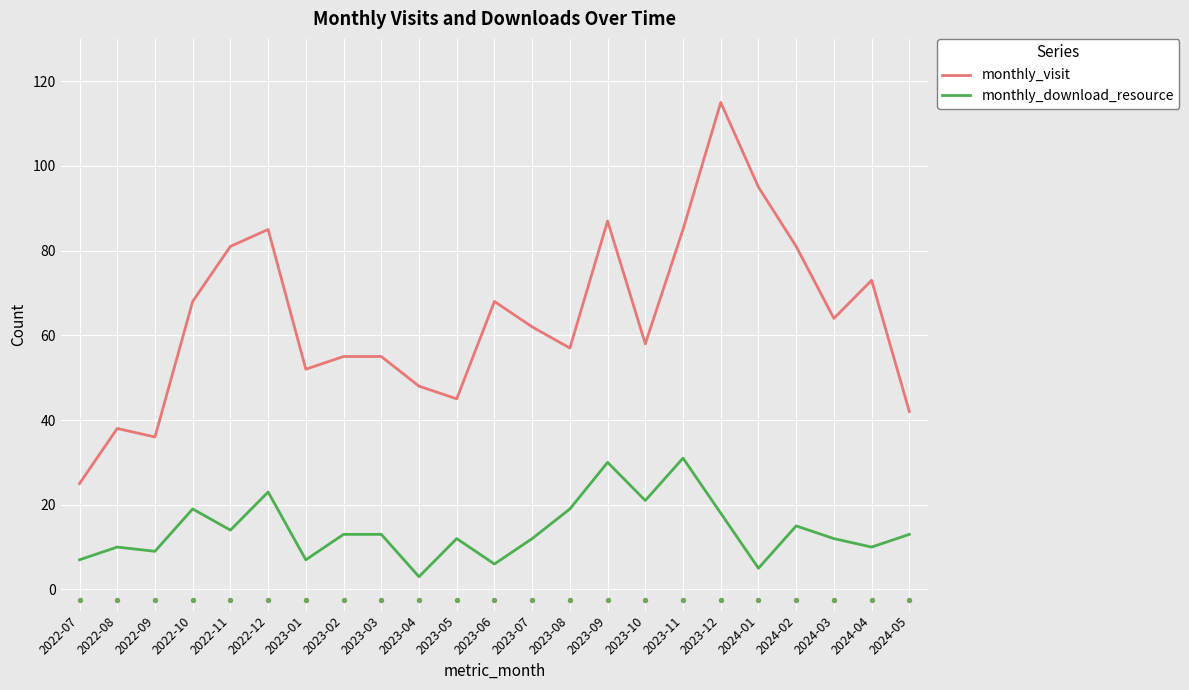

Is the value of monthly_visit at 2023-07 greater than the value of monthly_download_resource at 2022-07?

Yes